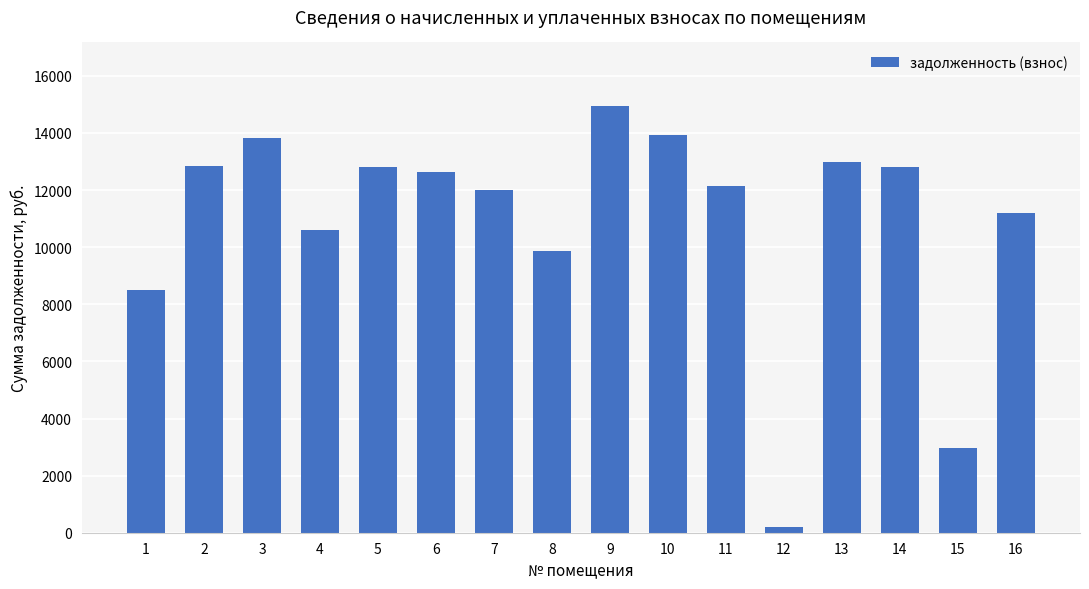

What is the difference between the values at 16 and 5?

1622.2